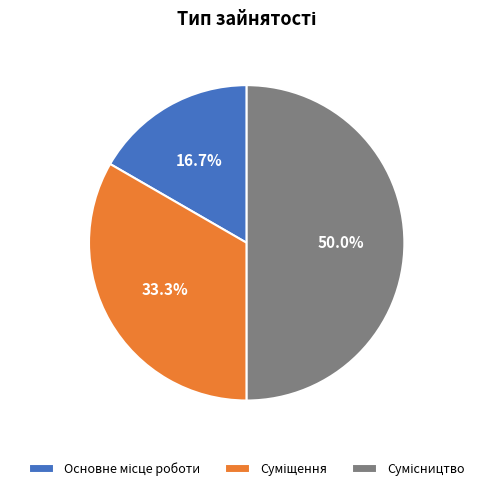

Count the number of slices in the pie.

3